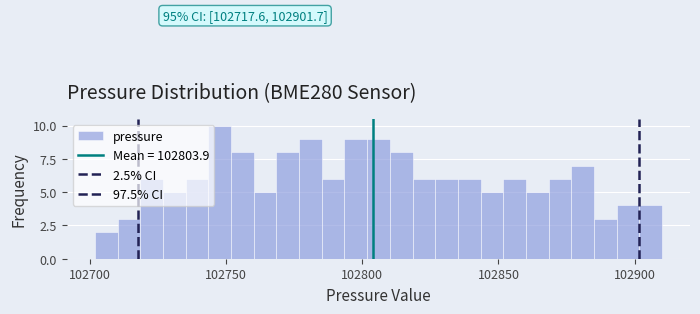

Read against the x-axis, roughly where is the centre of the tallest bar?

102750